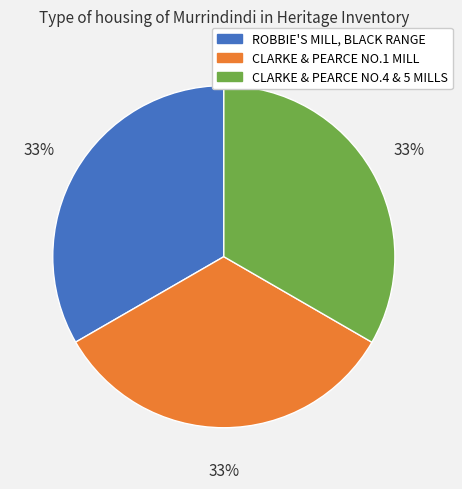

The ROBBIE'S MILL, BLACK RANGE slice represents 33% of the pie. True or false?

True